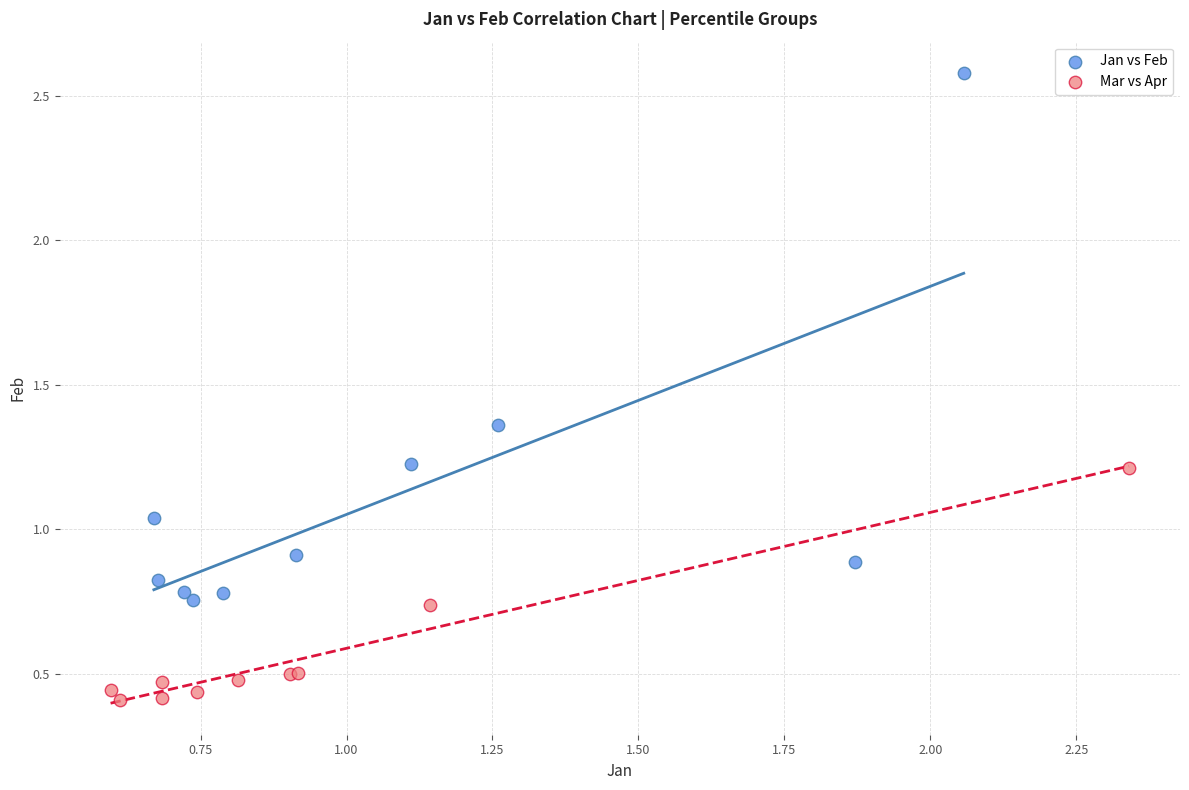

Which series has the largest Y range (max minus min)?

Jan vs Feb